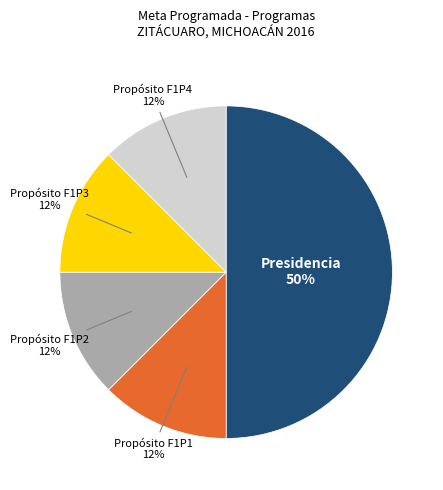

Count the number of slices in the pie.

5